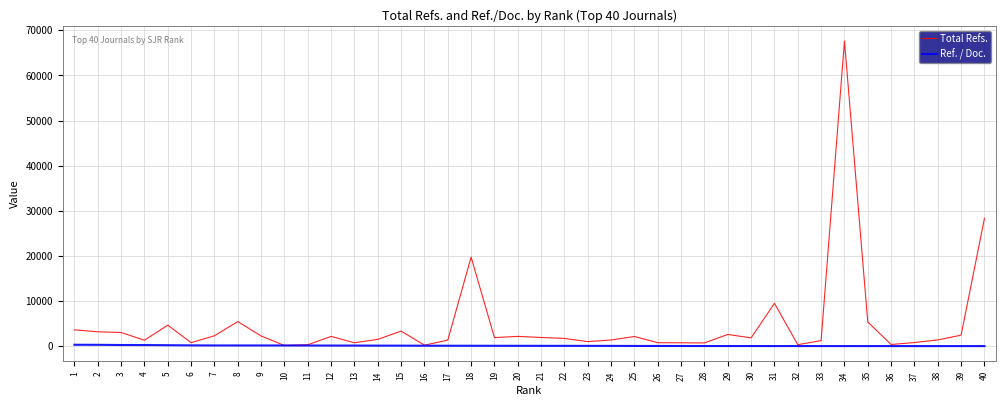

Rank the series by their average value, from highest to lowest.

Total Refs., Ref. / Doc.